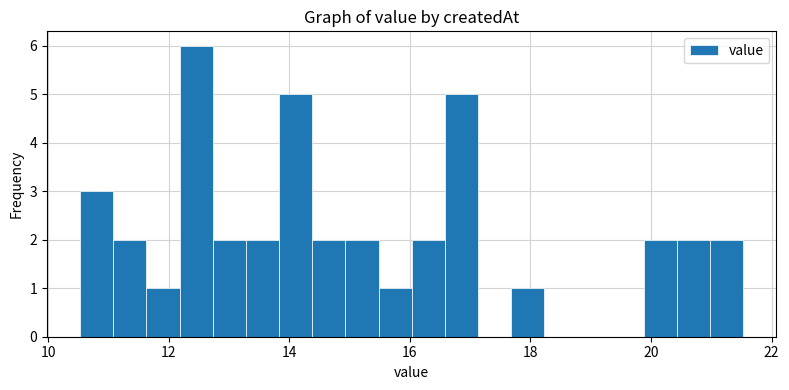

Around what value on the x-axis is the tallest bar? Give the approximate position of its centre, as read against the axis.

12.4